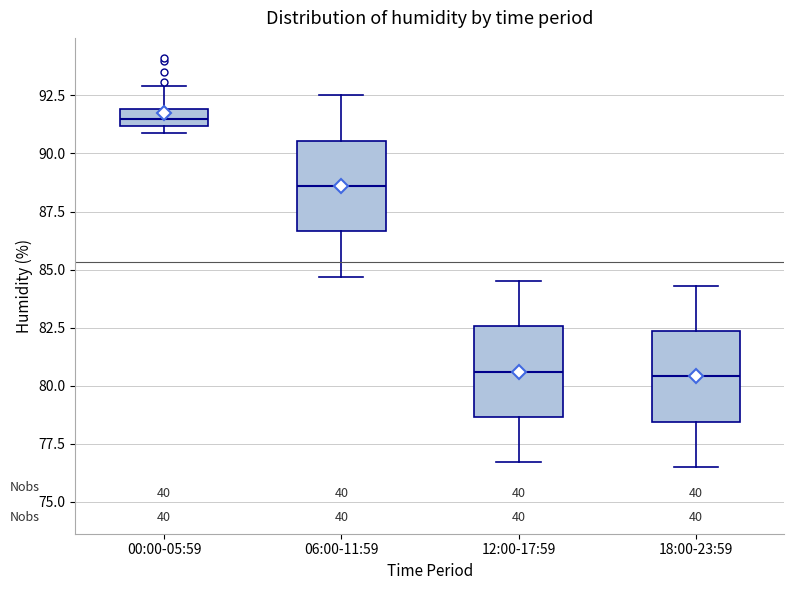

Where is the lower edge of the box for 06:00-11:59 on the y-axis? The values are not printed on the chart, so give them approximately, as read against the axis.

86.5